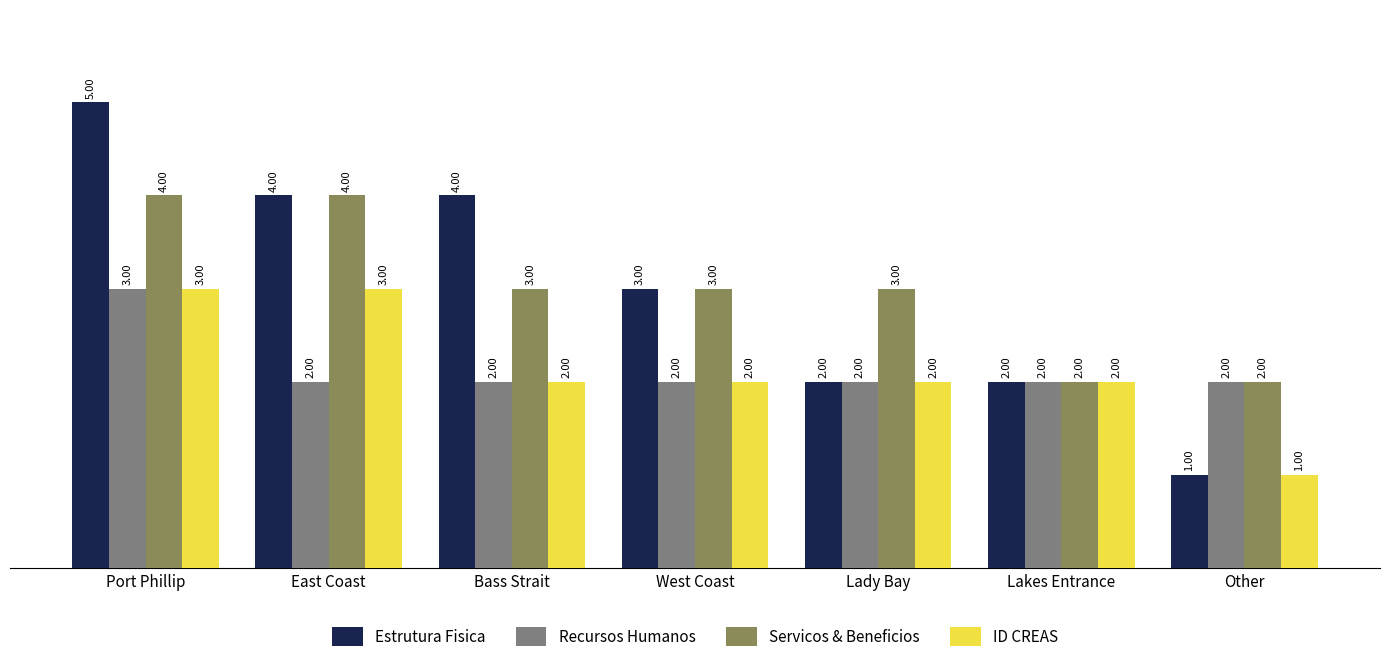

The Estrutura Fisica series shows 5 at Port Phillip. True or false?

True